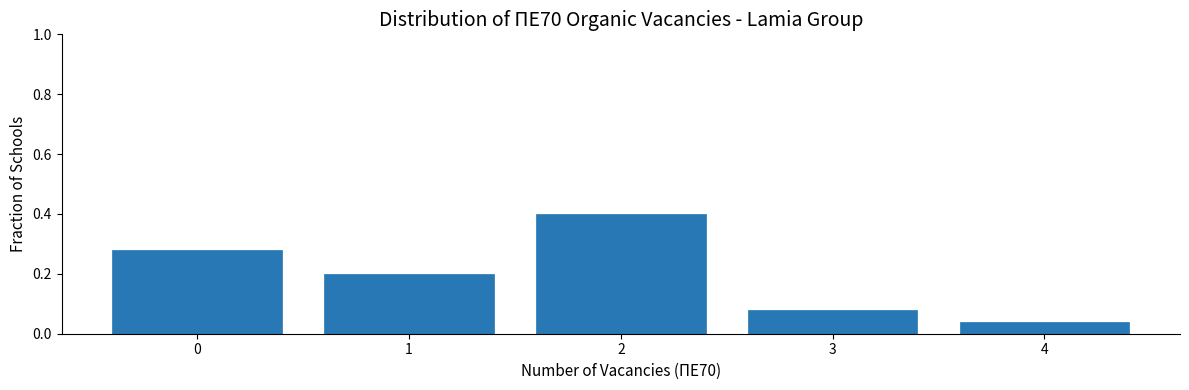

What is the sum of the values at 1 and 0?

0.5